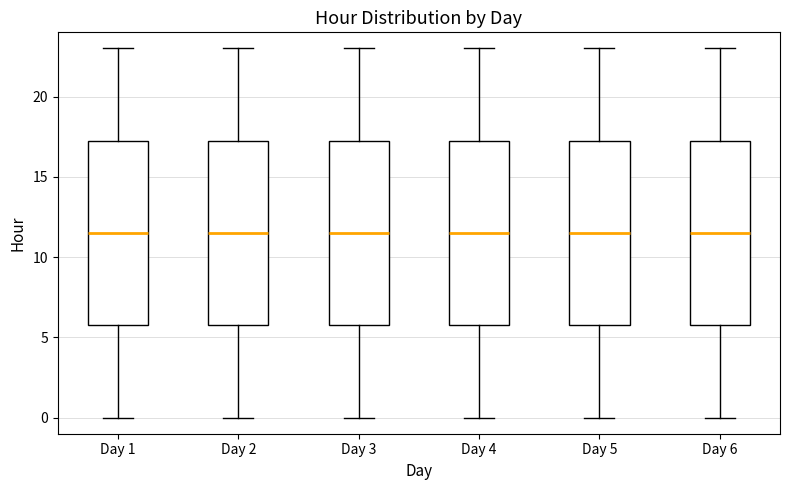

Where is the upper edge of the box for Day 1 on the y-axis? The values are not printed on the chart, so give them approximately, as read against the axis.

17.5